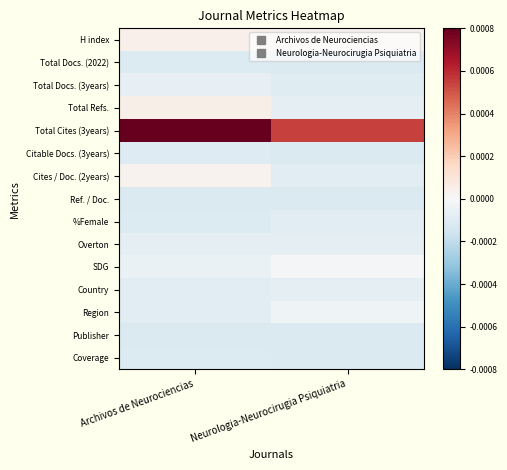

At which category does the chart reach its minimum across all series?

Archivos de Neurociencias